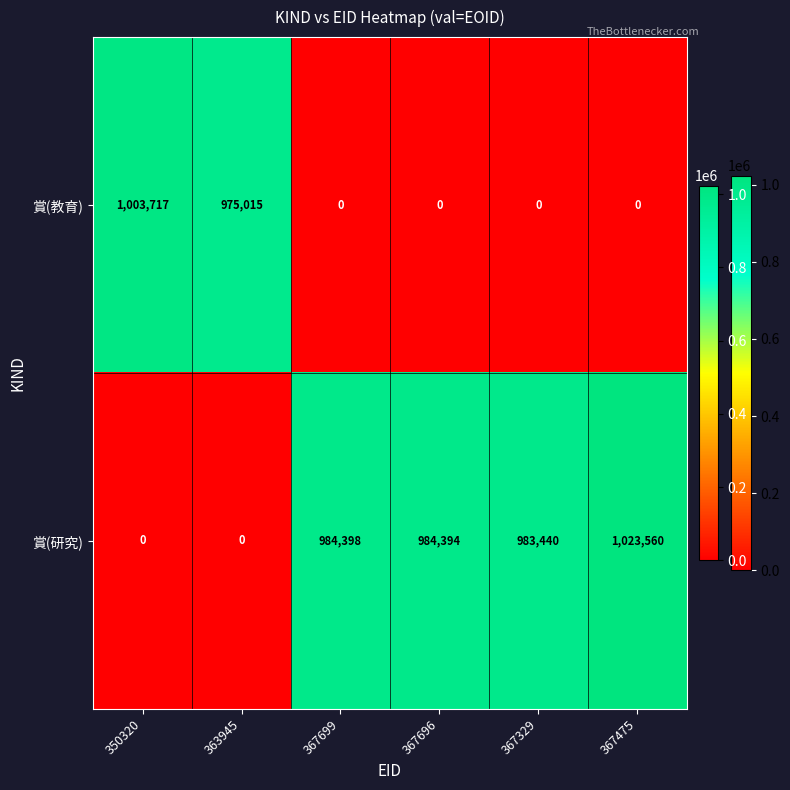

List the series in order of their overall mean, highest first.

賞(研究), 賞(教育)